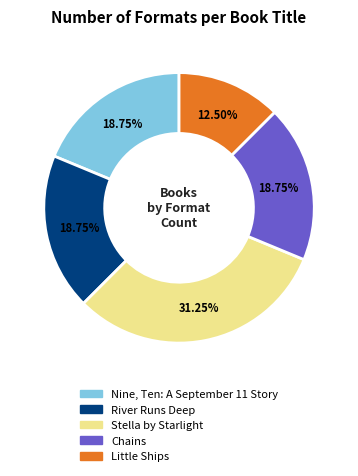

Does River Runs Deep account for over 50% of the chart?

No